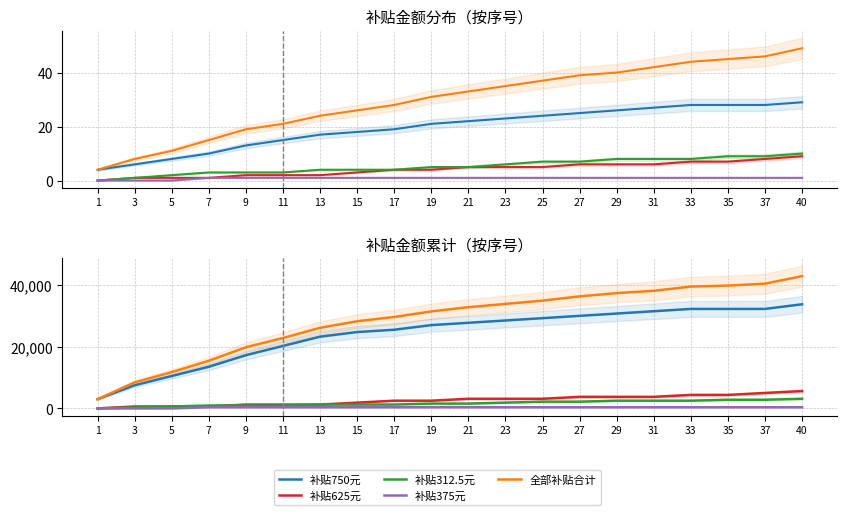

Rank the series by their maximum value, from lowest to highest.

补贴375元, 补贴312.5元, 补贴625元, 补贴750元, 全部补贴合计